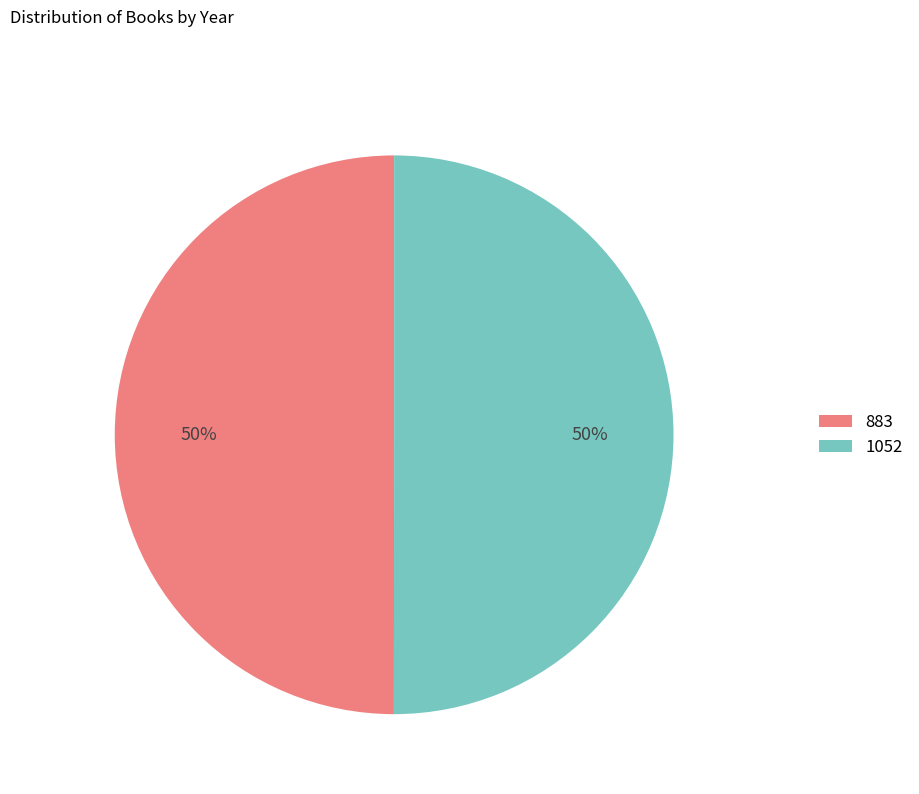

The 883 slice represents 43% of the pie. True or false?

False